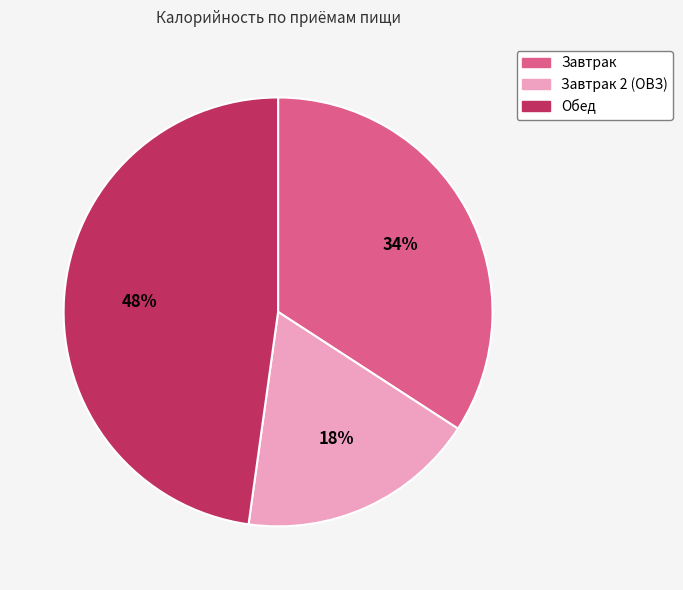

Do Завтрак 2 (ОВЗ) and Обед together represent more than half of the pie?

Yes